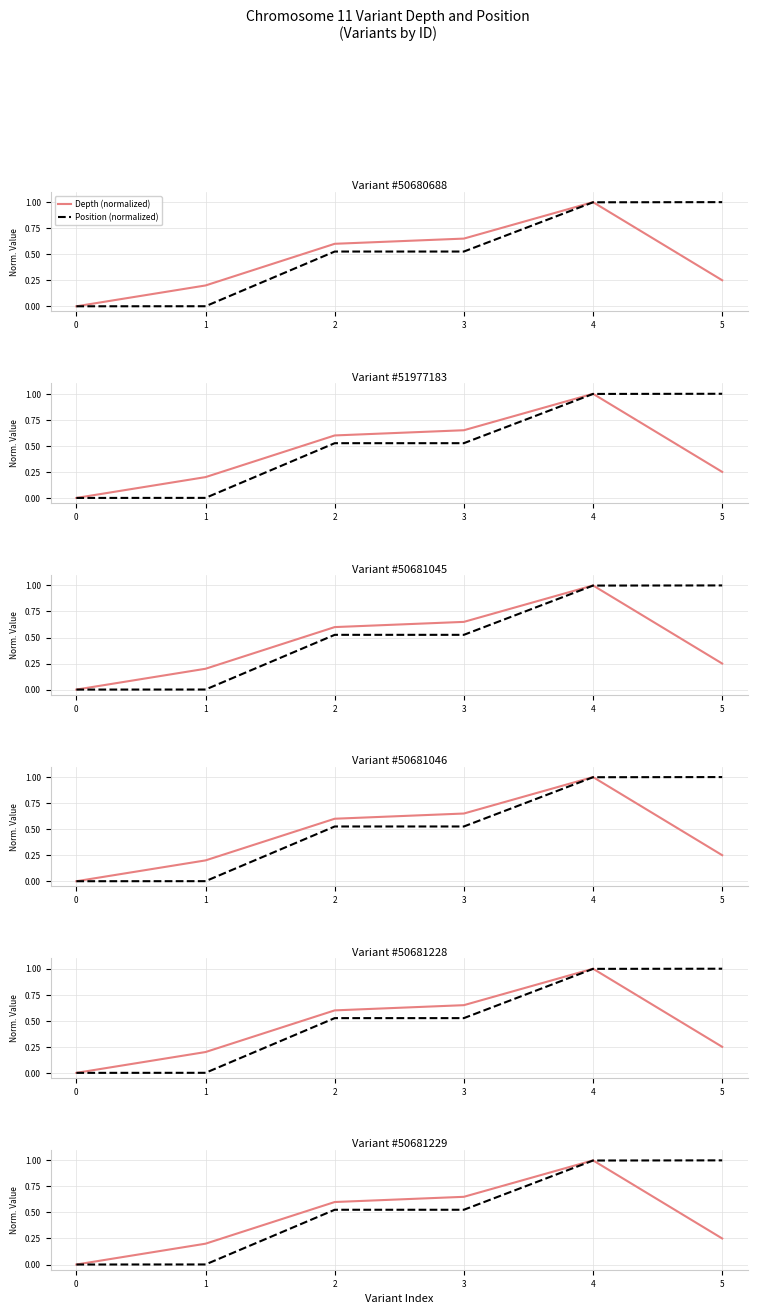

List the series in order of their peak value, lowest first.

Depth (normalized), Position (normalized)